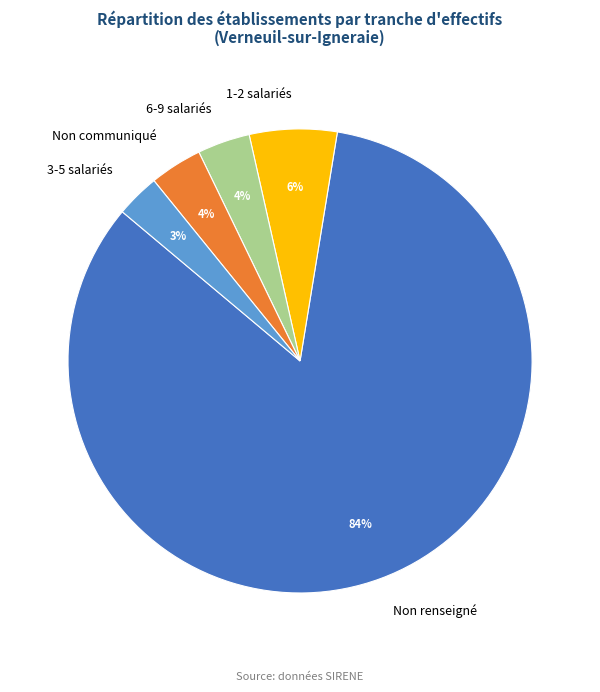

Which has a higher value, 6-9 salariés or Non renseigné?

Non renseigné